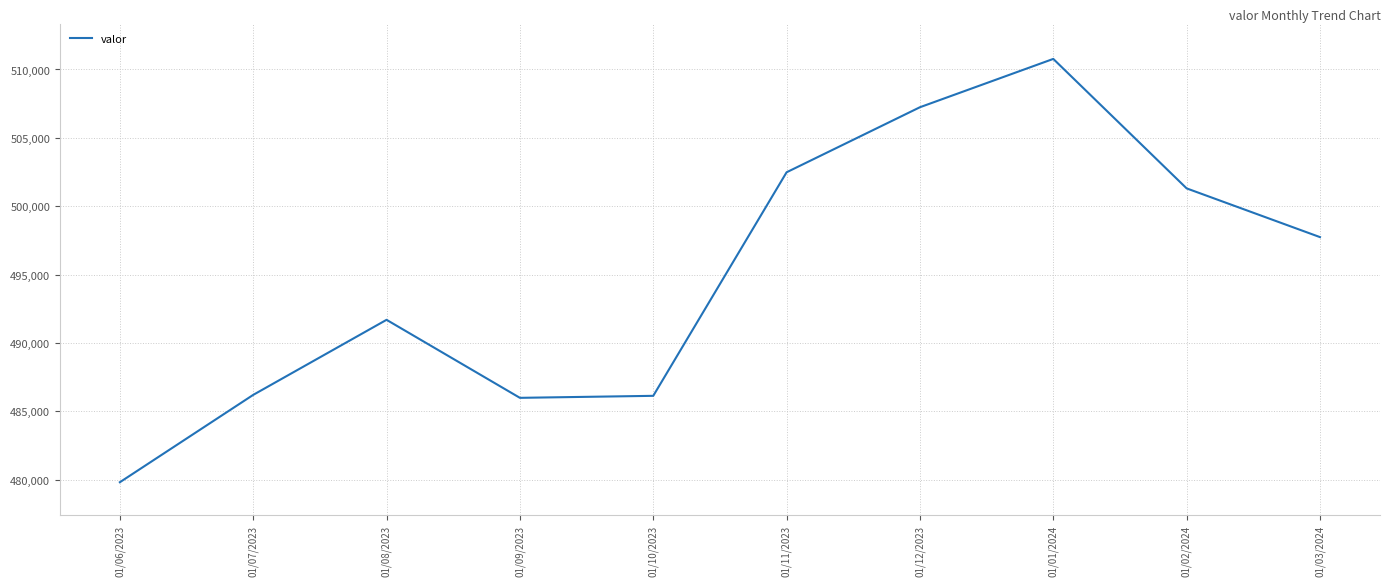

How many lines are shown in the chart?

1